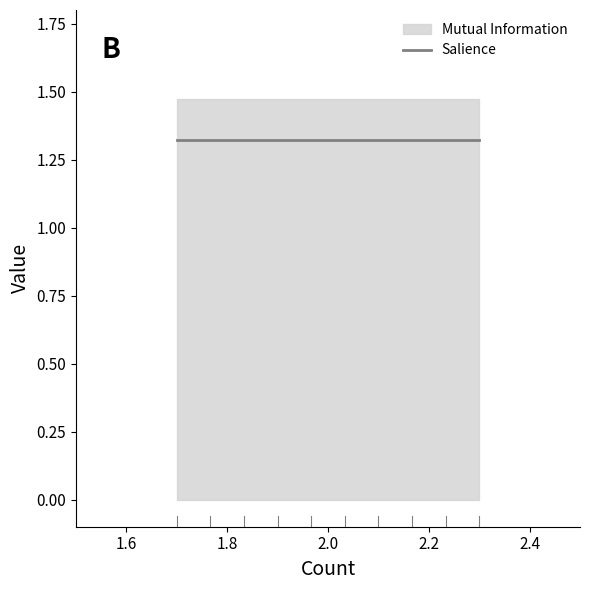

What are all the series names shown in the legend?

Salience, Mutual Information